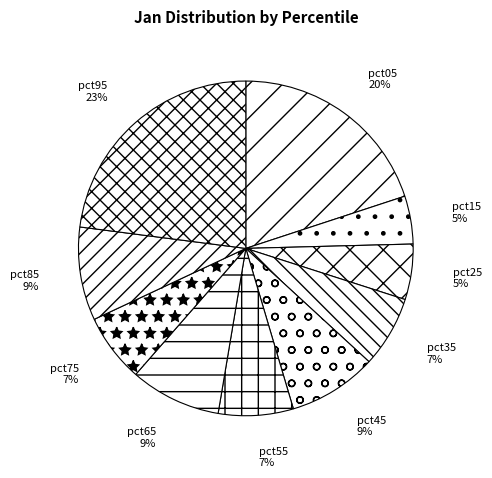

How many segments does this pie chart have?

10